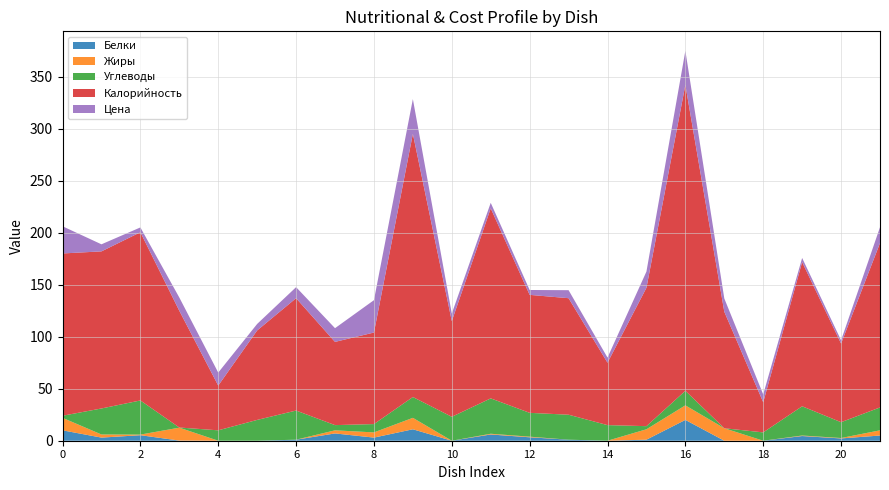

Reading left to right, what are all the values shown in this chart?

Белки: 10.0	3.0	5.3	0.1	0.0	0.0	1.0	7.0	3.0	11.0	0.0	6.0	3.3	1.0	0.0	1.0	20.0	0.0	0.0	4.5	2.2	5.0
Жиры: 12.0	3.0	0.6	12.4	0.0	0.0	0.0	3.0	5.0	11.0	0.0	0.7	0.6	0.0	0.0	10.0	14.0	12.0	0.0	0.5	0.4	5.0
Углеводы: 2.0	25.0	32.8	0.1	10.0	20.0	28.0	5.0	8.0	20.0	23.0	34.0	22.9	24.0	15.0	3.0	14.0	0.0	8.0	28.1	15.2	22.0
Калорийность: 156.0	151.0	161.7	112.2	43.0	86.0	108.0	80.0	88.0	253.0	92.0	182.7	113.4	112.0	60.0	133.0	294.0	112.0	29.0	138.6	75.6	158.0
Цена: 26.1	6.8	4.6	12.8	12.5	6.2	10.6	13.2	31.1	33.4	7.2	5.3	4.7	7.7	4.9	15.6	32.8	12.8	7.5	4.0	3.1	15.2